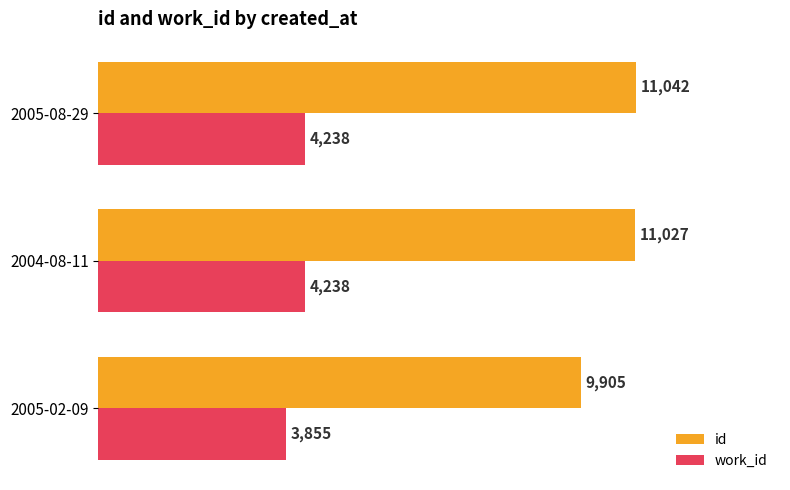

Which series has the widest spread of values?

id